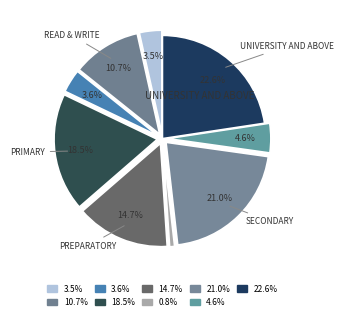

Count the number of slices in the pie.

9